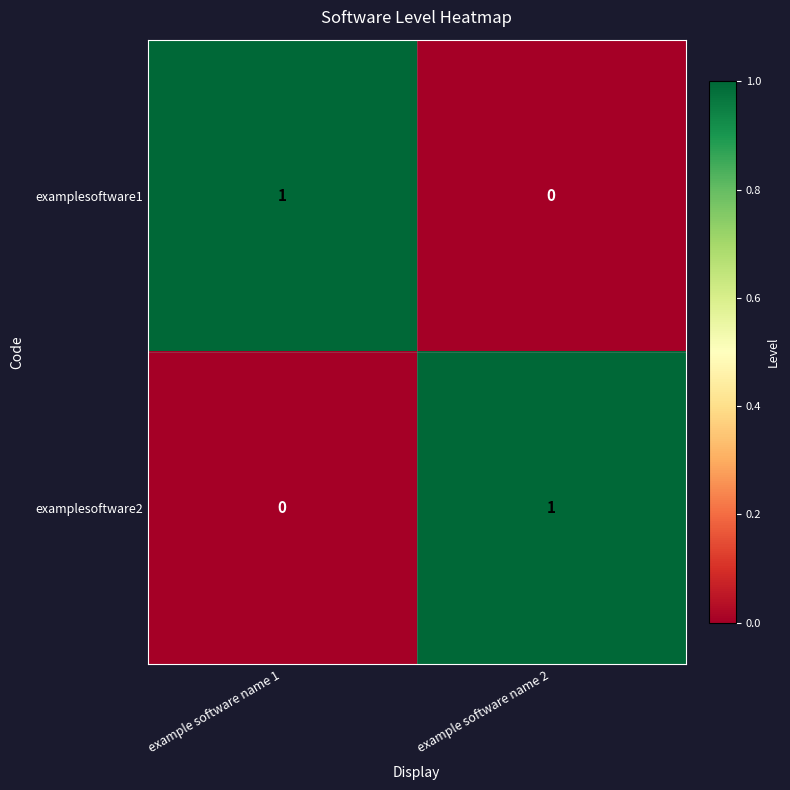

Reading left to right, list all the values displayed in this chart.

examplesoftware1: example software name 1=1	example software name 2=0
examplesoftware2: example software name 1=0	example software name 2=1